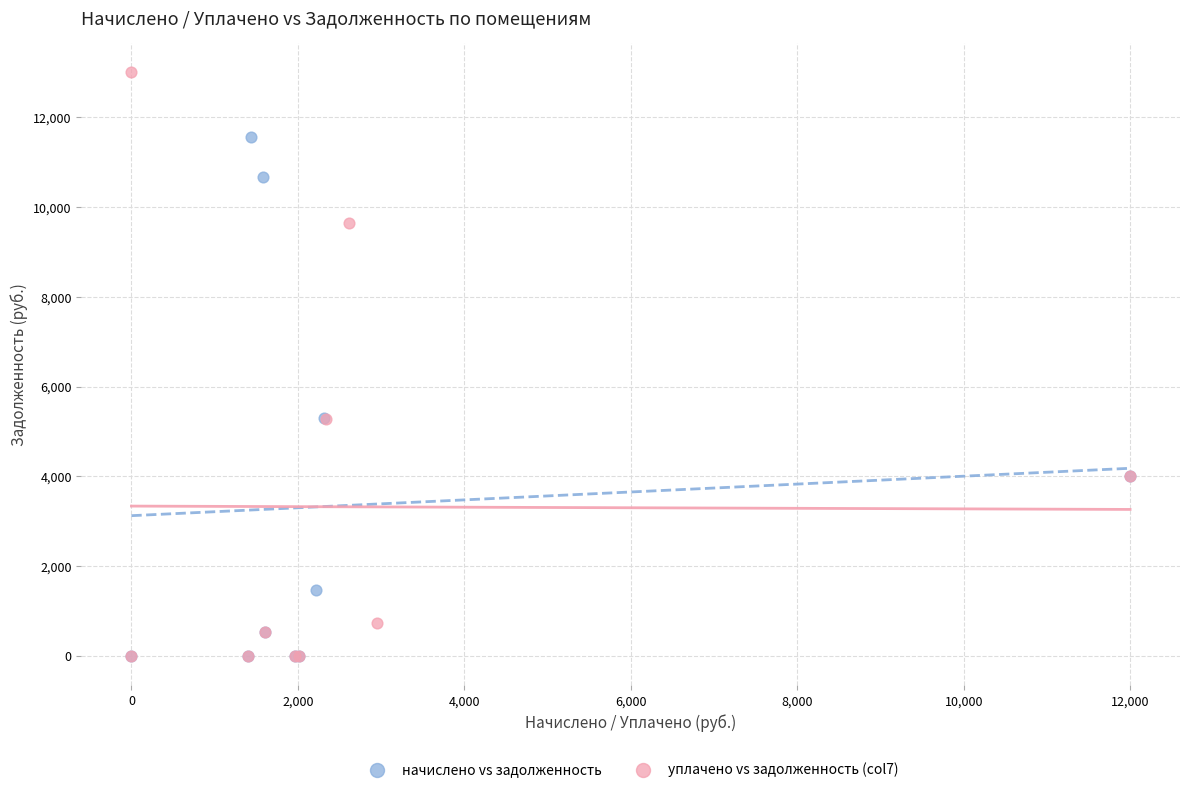

Which series has the largest Y range (max minus min)?

уплачено vs задолженность (col7)